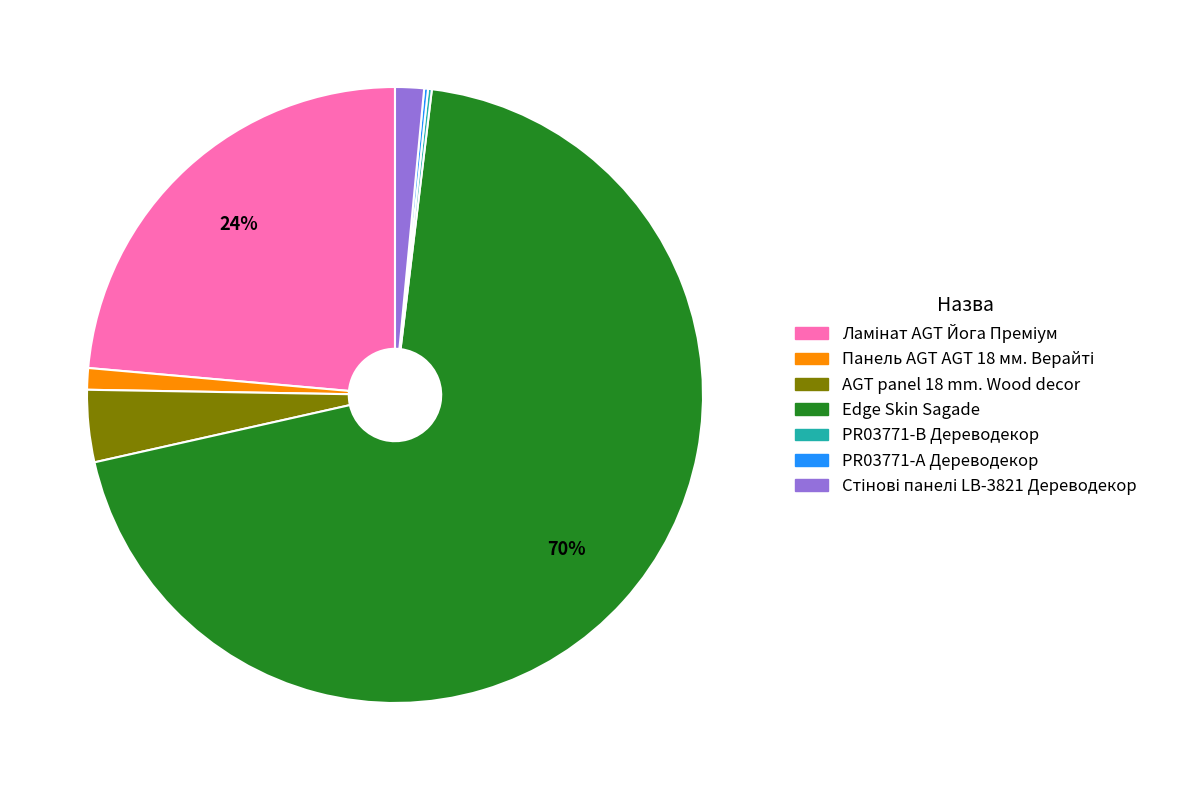

Which slice is the largest?

Edge Skin Sagade